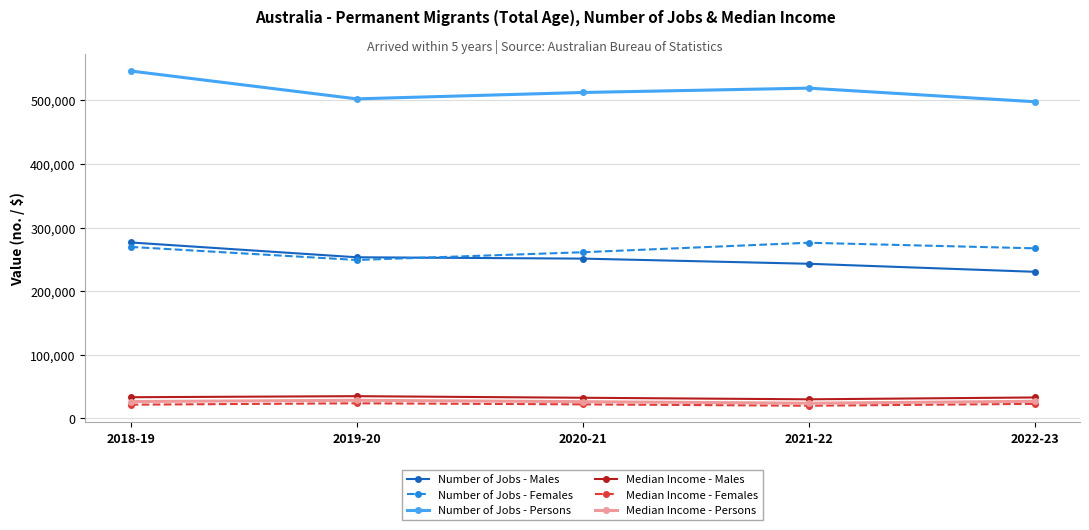

What position from the right is 2021-22?

2